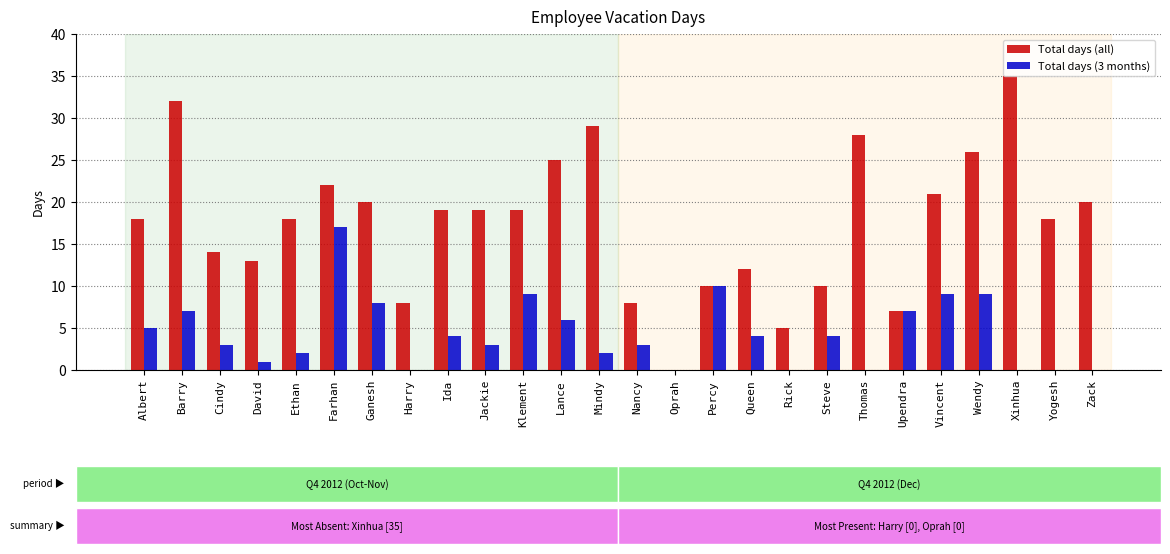

What are all the series names shown in the legend?

Total days (all), Total days (3 months)